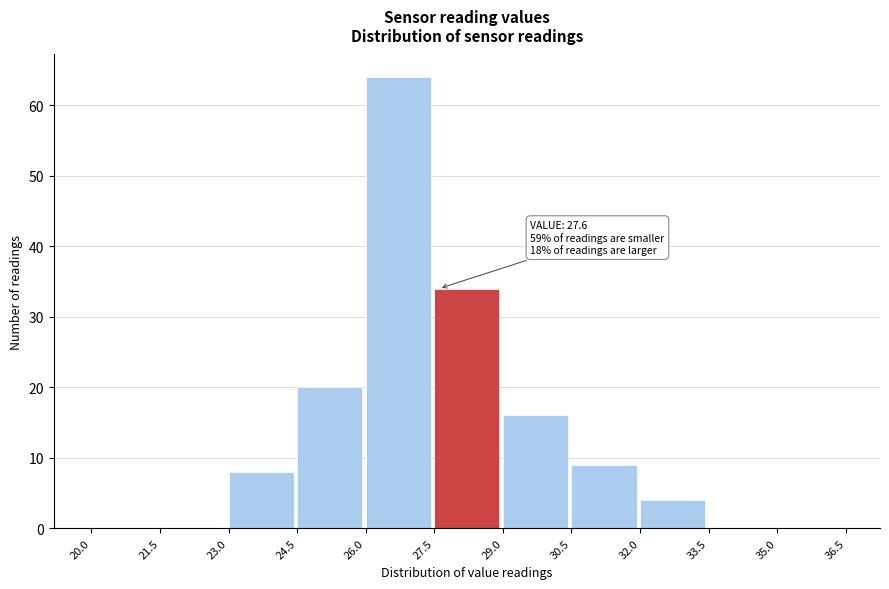

Which range on the x-axis has the tallest bar?

26.0 to 27.5